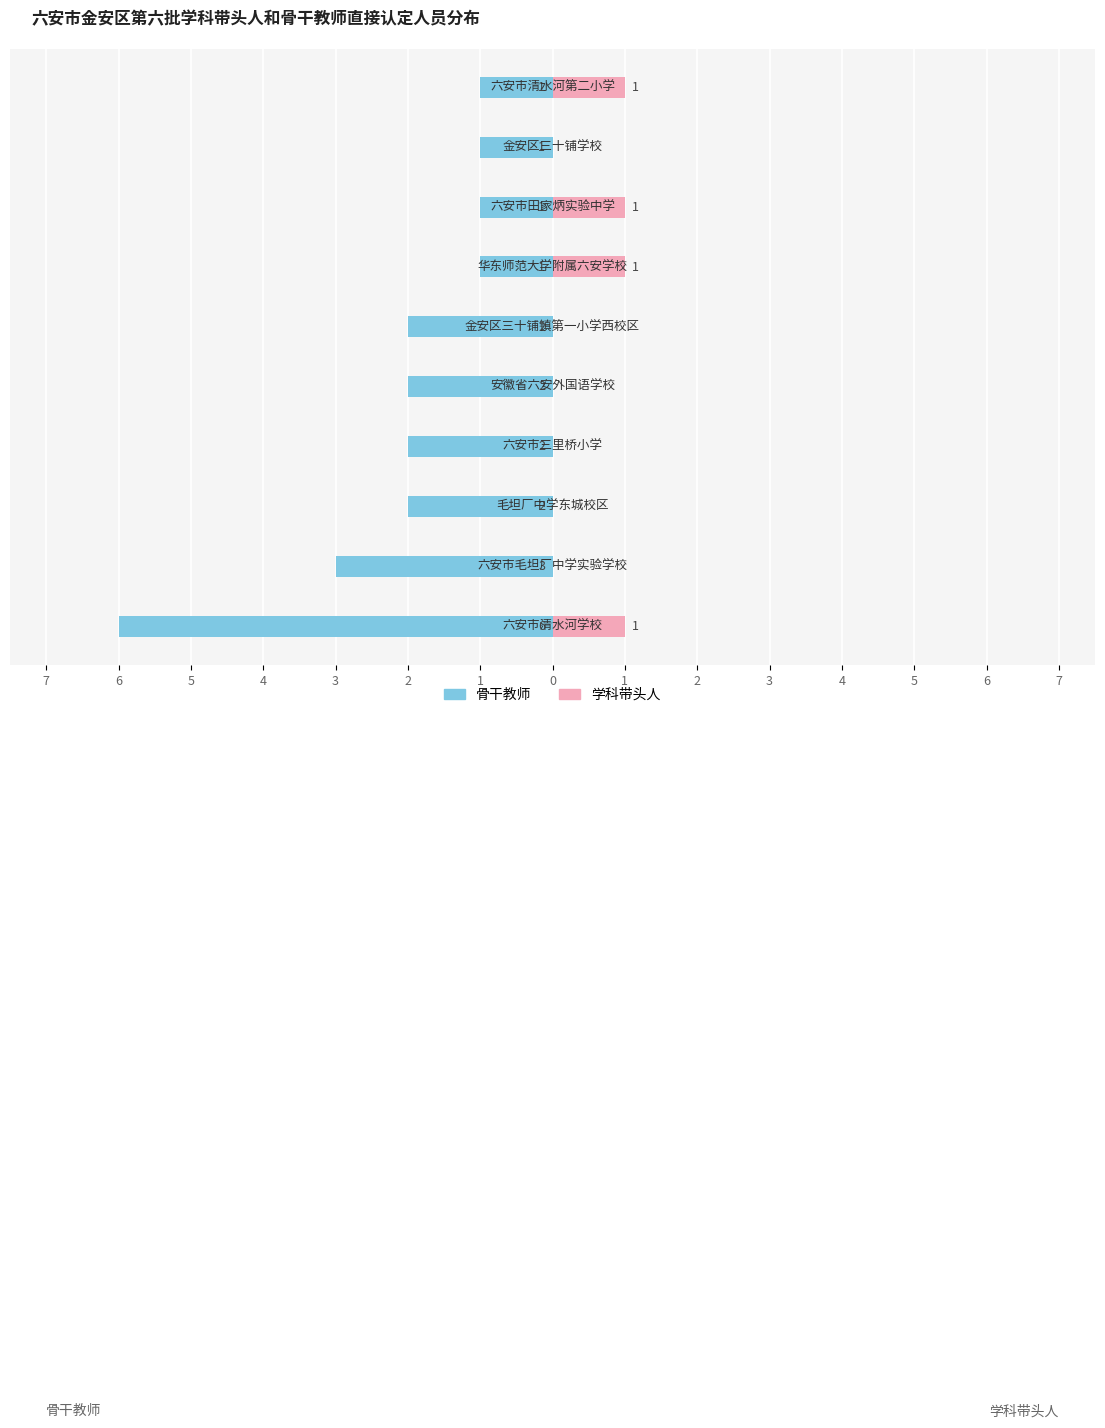

Which series has the widest spread of values?

骨干教师